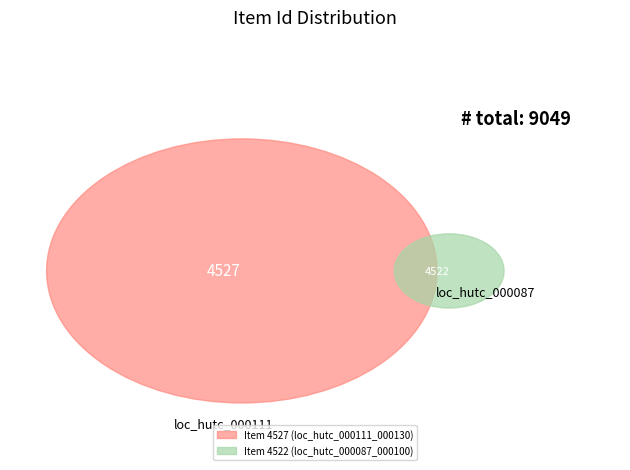

True or false: Item 4527 (loc_hutc_000111_000130) accounts for 50% of the total.

True